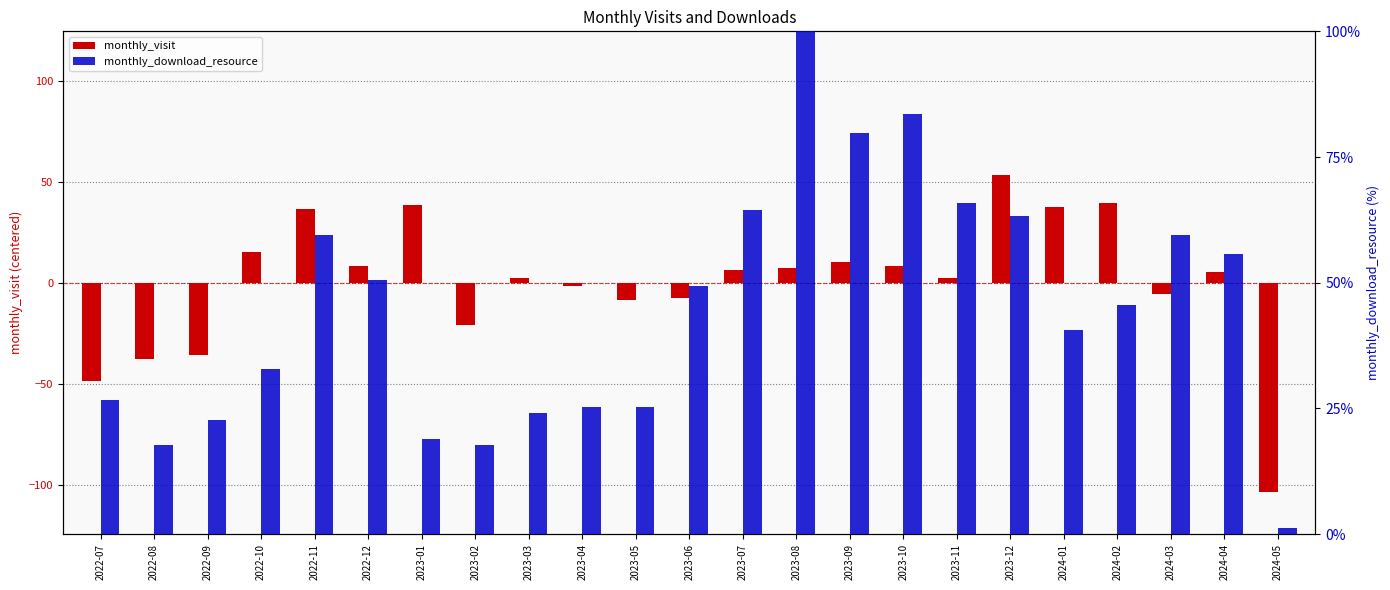

List the series in order of their peak value, highest first.

monthly_download_resource, monthly_visit